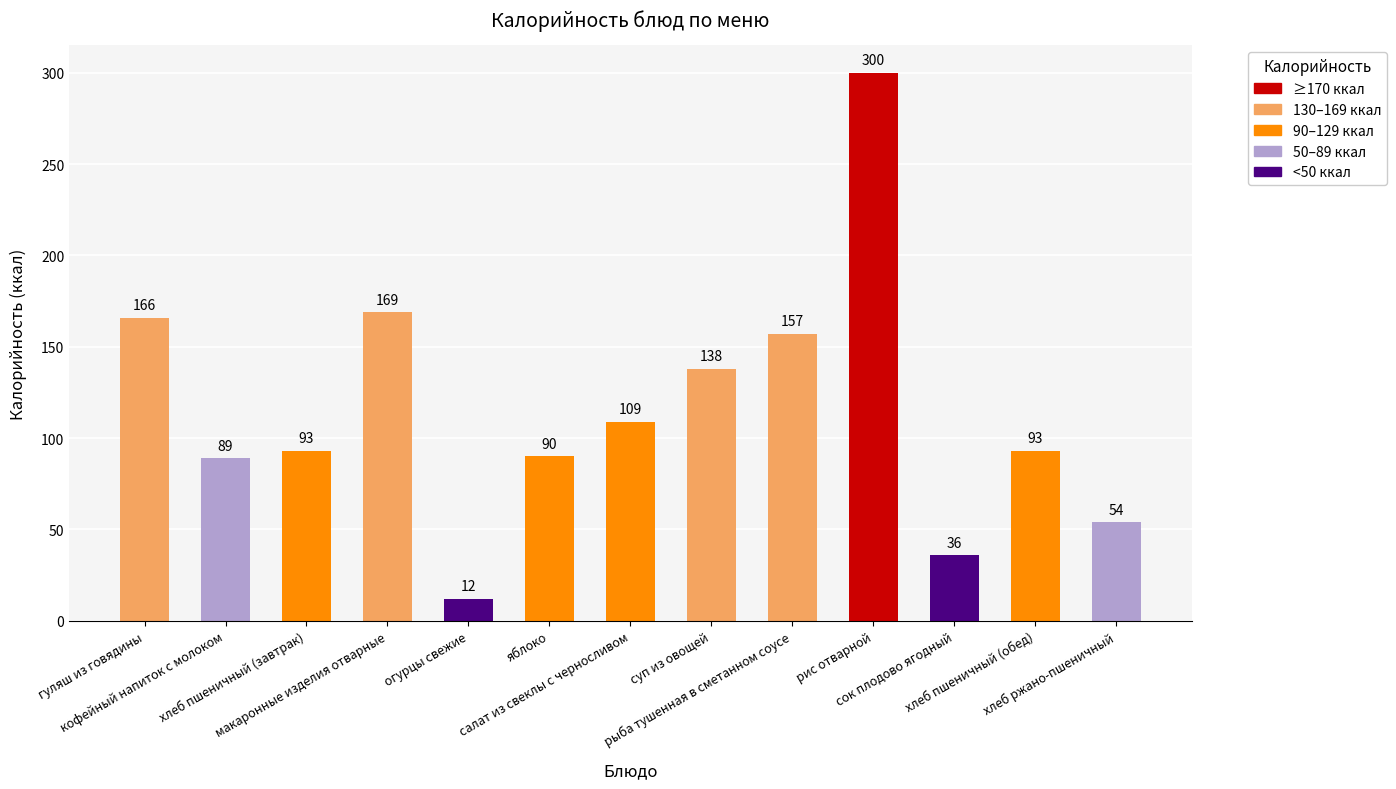

What is the ratio of the value at хлеб пшеничный (обед) to the value at кофейный напиток с молоком?

1.0